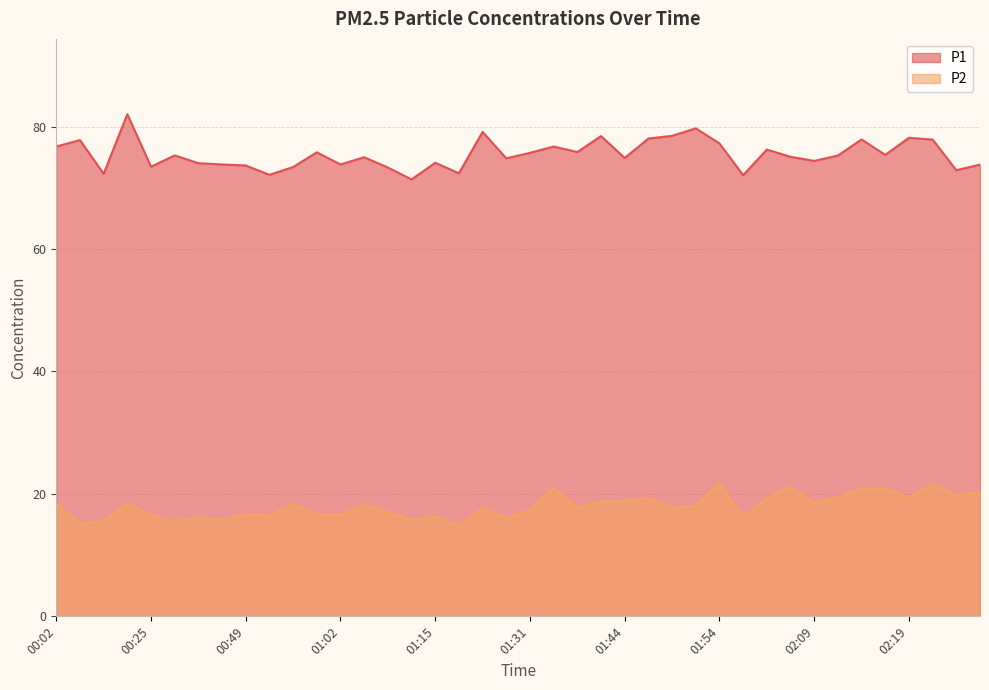

Reading right to left, extract all data points from this chart.

P1: 02:27=73.8	02:24=72.9	02:22=77.9	02:19=78.2	02:17=75.4	02:14=77.9	02:12=75.3	02:09=74.4	02:07=75.1	02:04=76.2	01:59=72.1	01:54=77.2	01:51=79.7	01:49=78.5	01:46=78.0	01:44=74.9	01:39=78.5	01:36=75.8	01:34=76.8	01:31=75.7	01:23=74.8	01:21=79.1	01:18=72.4	01:15=74.1	01:10=71.4	01:07=73.3	01:05=75.0	01:02=73.8	00:59=75.8	00:57=73.4	00:51=72.1	00:49=73.7	00:46=73.8	00:44=74.0	00:33=75.3	00:25=73.5	00:12=82.0	00:07=72.3	00:04=77.8	00:02=76.8
P2: 02:27=20.3	02:24=19.8	02:22=21.6	02:19=19.4	02:17=20.9	02:14=20.8	02:12=19.4	02:09=18.5	02:07=21.1	02:04=19.3	01:59=16.1	01:54=21.7	01:51=18.1	01:49=17.6	01:46=19.4	01:44=18.8	01:39=18.8	01:36=17.7	01:34=21.0	01:31=17.4	01:23=16.1	01:21=17.7	01:18=14.8	01:15=16.3	01:10=15.7	01:07=17.1	01:05=18.2	01:02=16.5	00:59=16.6	00:57=18.3	00:51=16.5	00:49=16.6	00:46=15.8	00:44=16.1	00:33=15.6	00:25=16.6	00:12=18.2	00:07=15.6	00:04=15.2	00:02=18.4